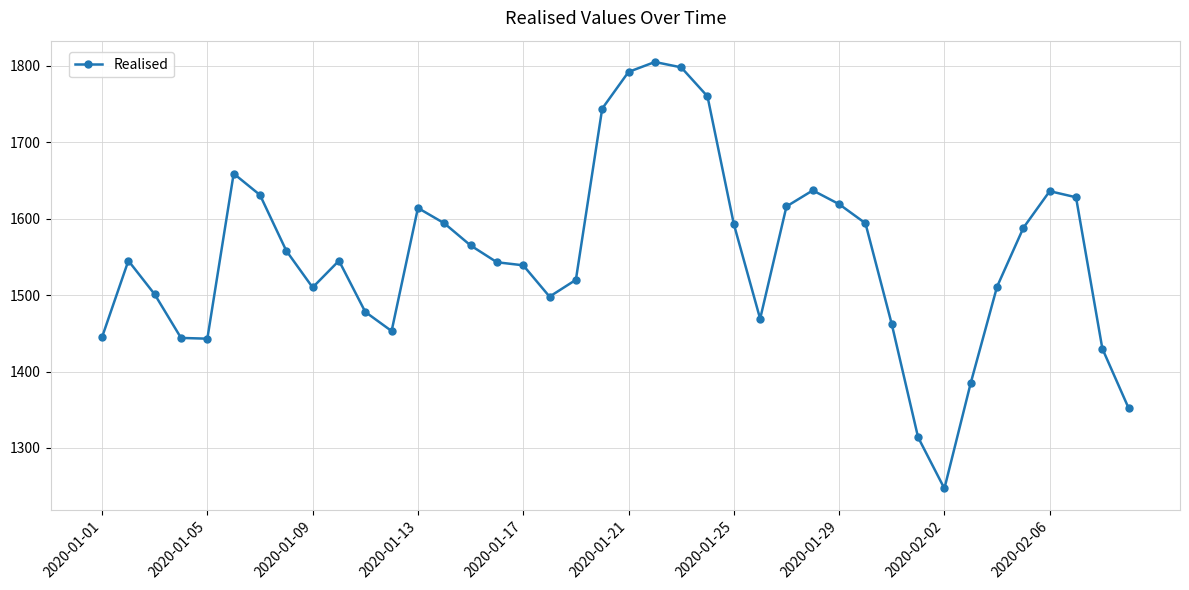

What is the smallest value displayed?

1247